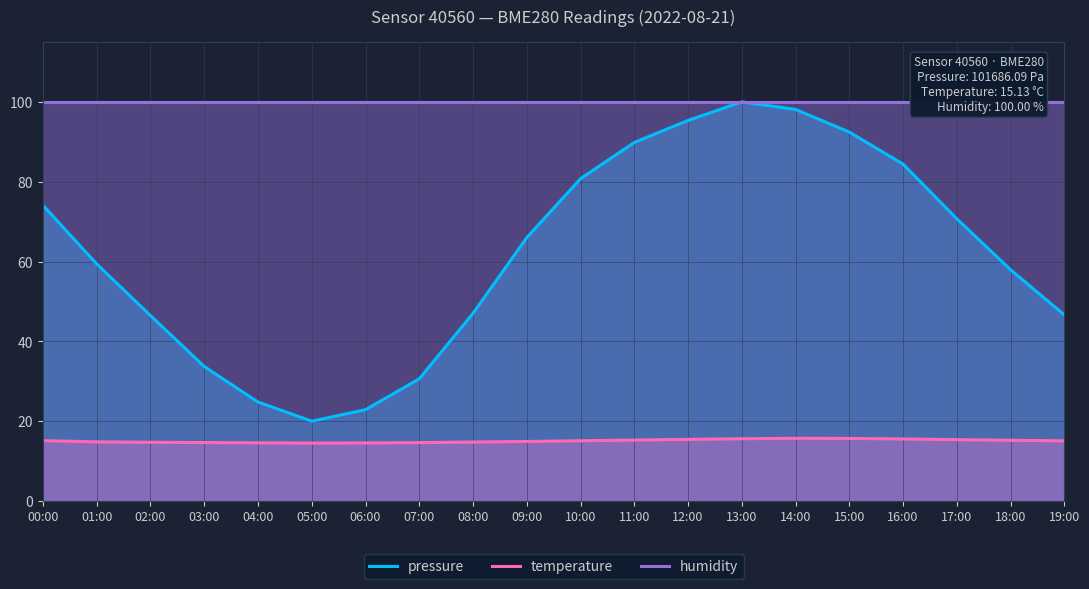

What are all the series names shown in the legend?

pressure, temperature, humidity